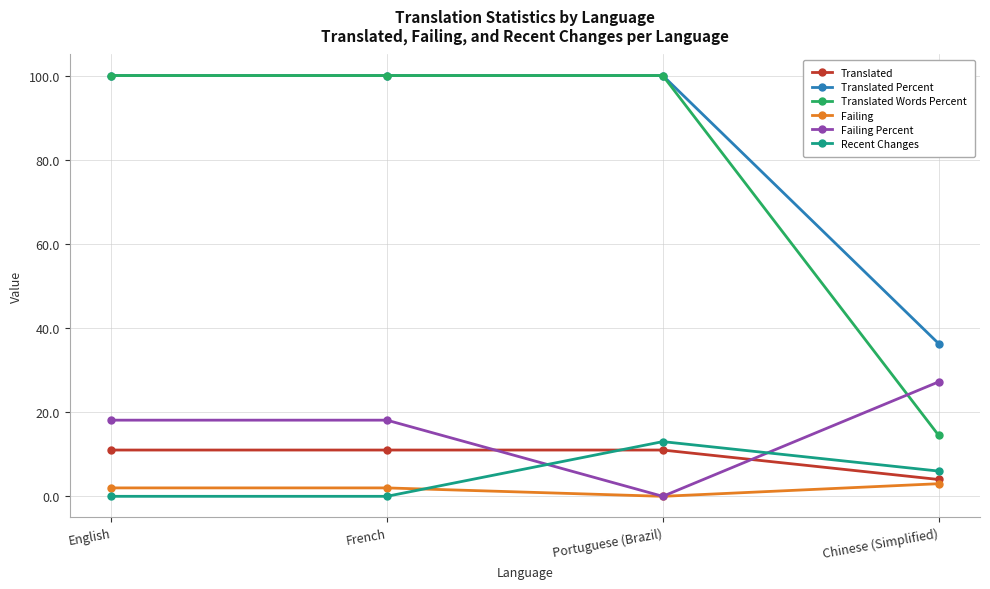

What is the sum of all Translated values?

37.0